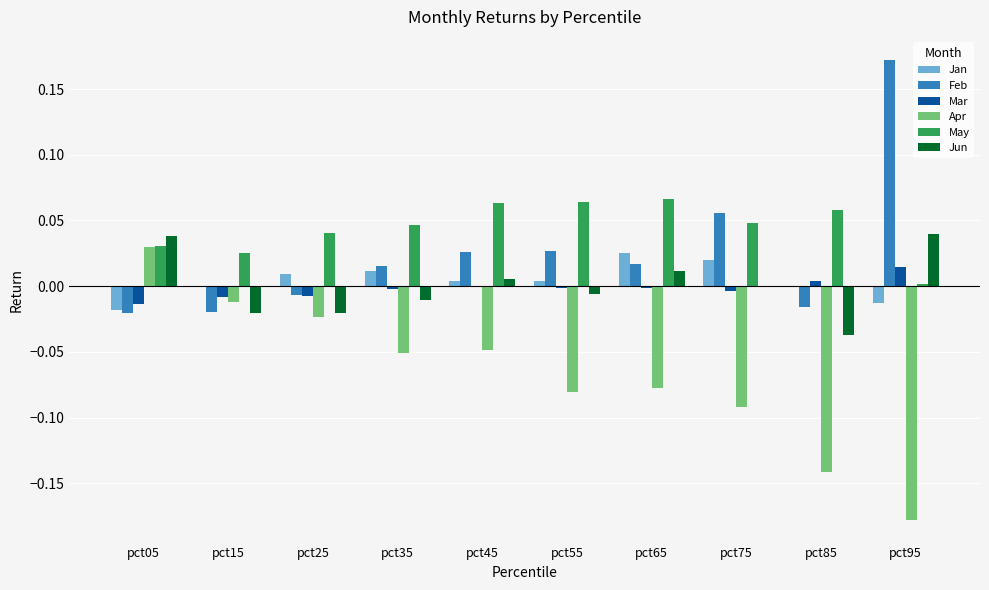

Where is May nearest to the value 0?

pct95